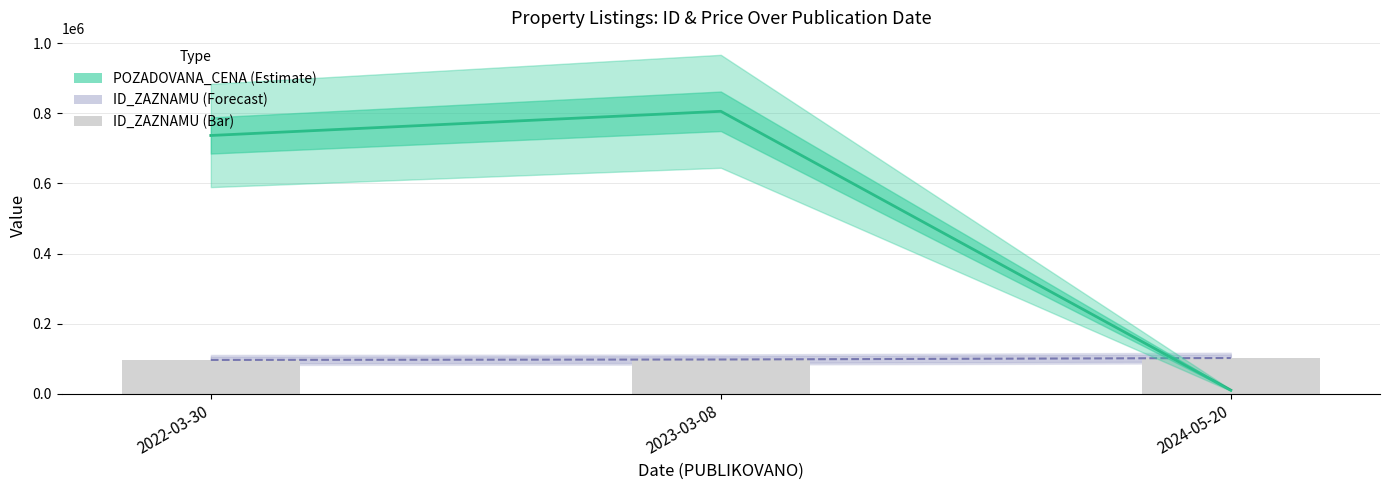

Which series has the largest total across all categories?

POZADOVANA_CENA